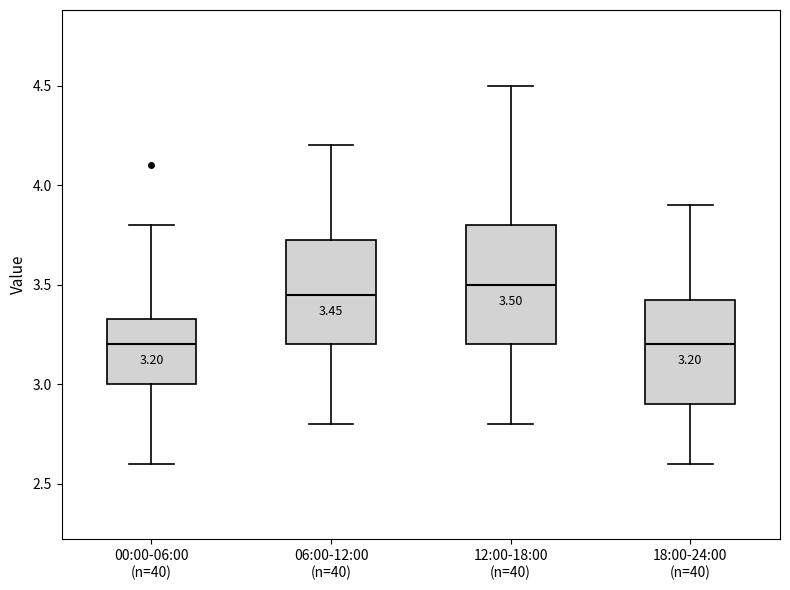

Comparing the boxes themselves (not the whiskers), which one is the tallest?

12:00-18:00 (n=40)